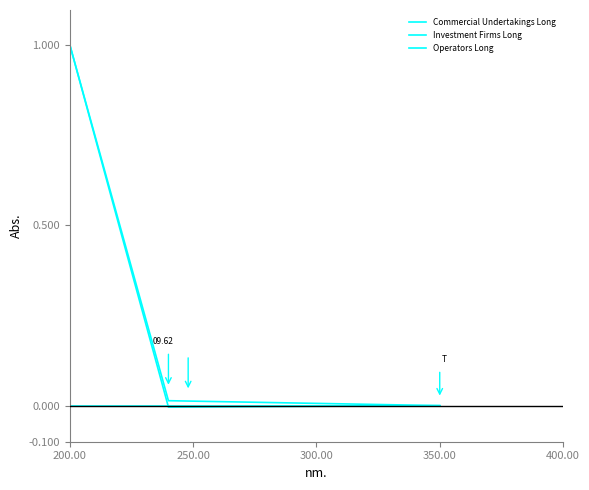

How many lines are shown in the chart?

3